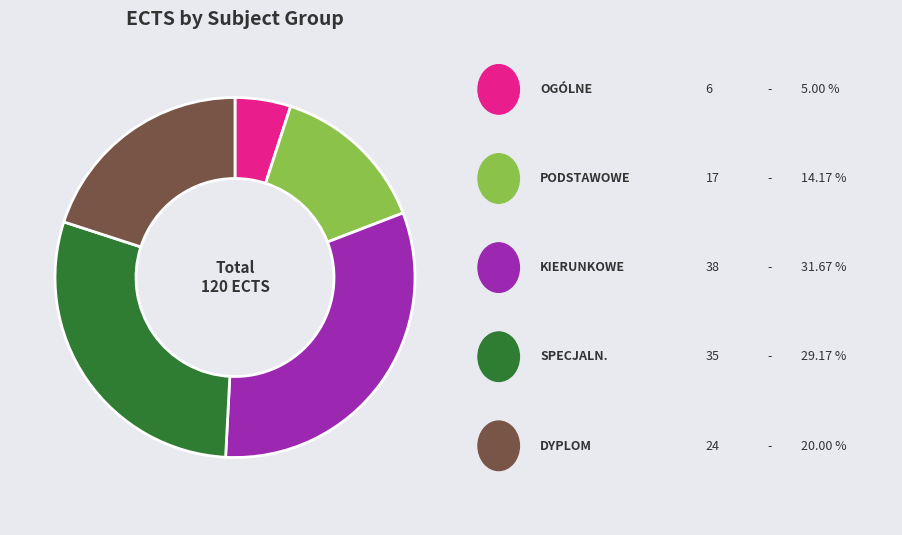

Is there a majority slice in this chart?

No